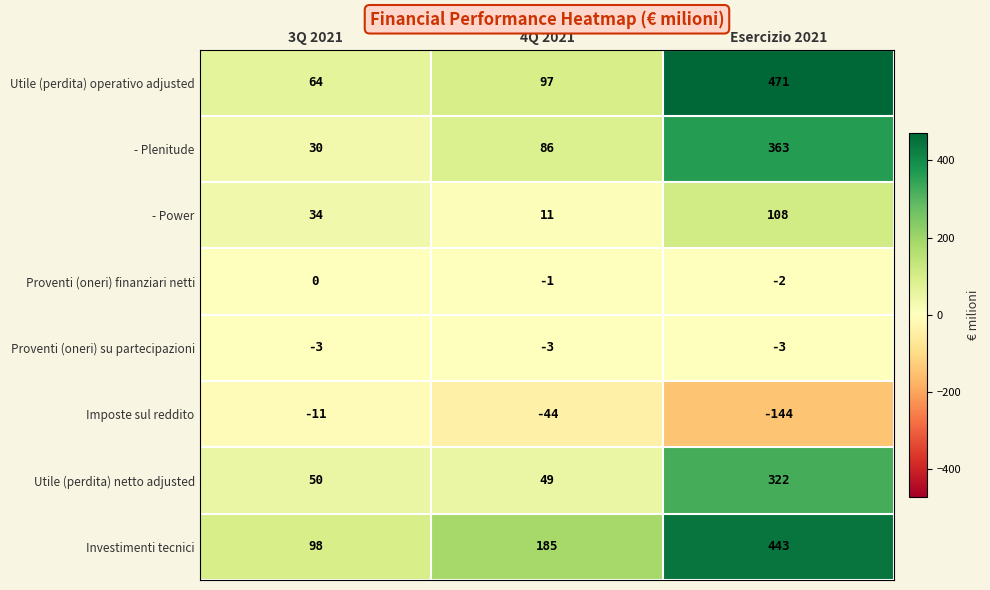

What is the average value of the Imposte sul reddito series?

-66